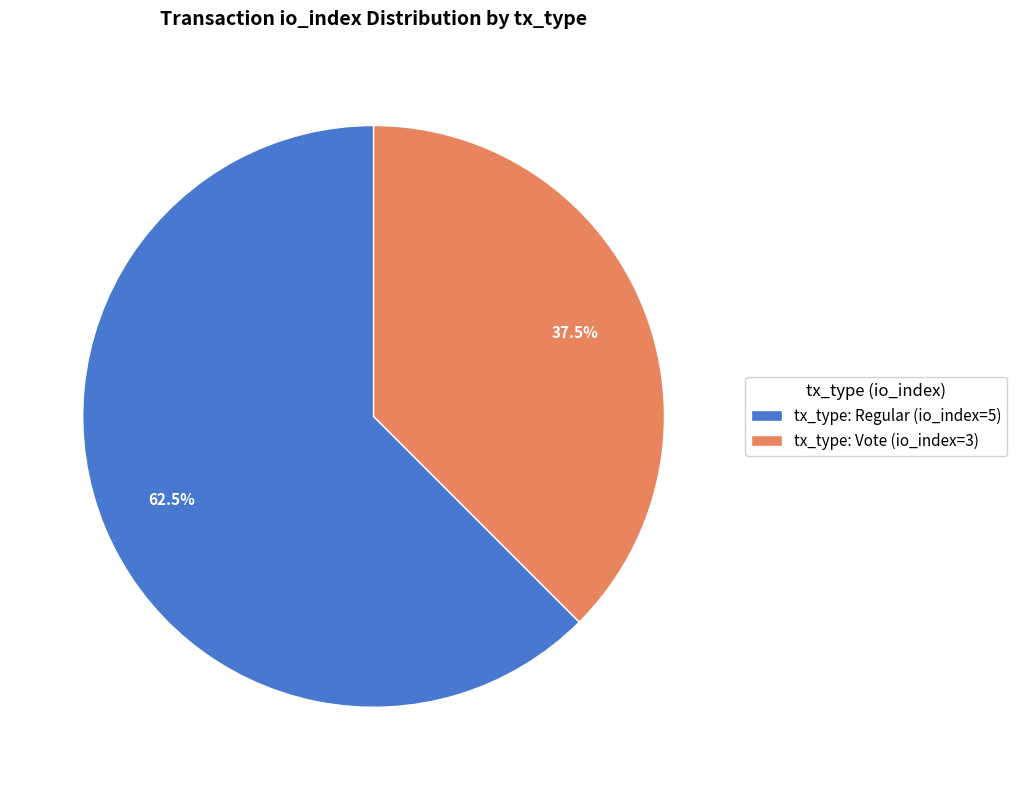

Count the number of slices in the pie.

2